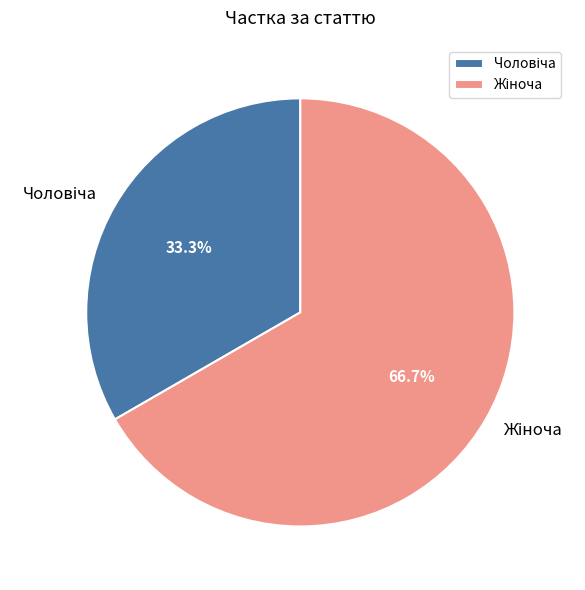

Is there any slice that represents more than half of the pie?

Yes